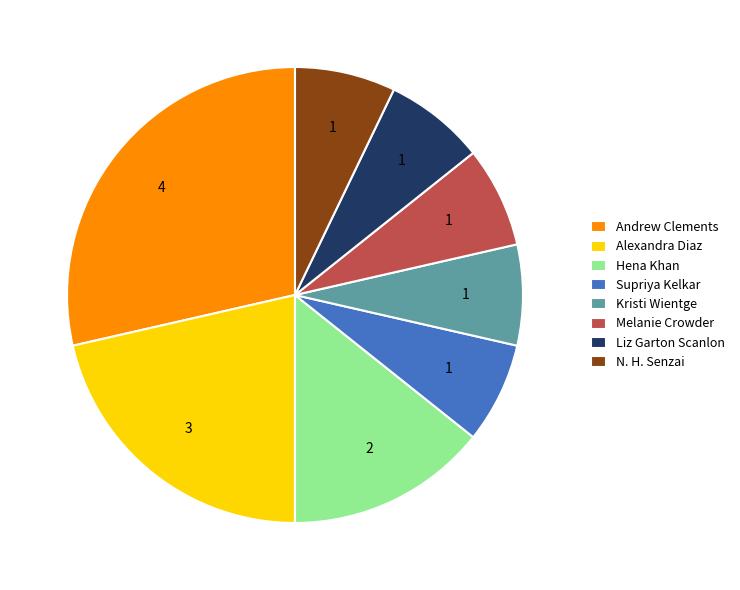

Is it true that Liz Garton Scanlon is 7% of the pie?

True